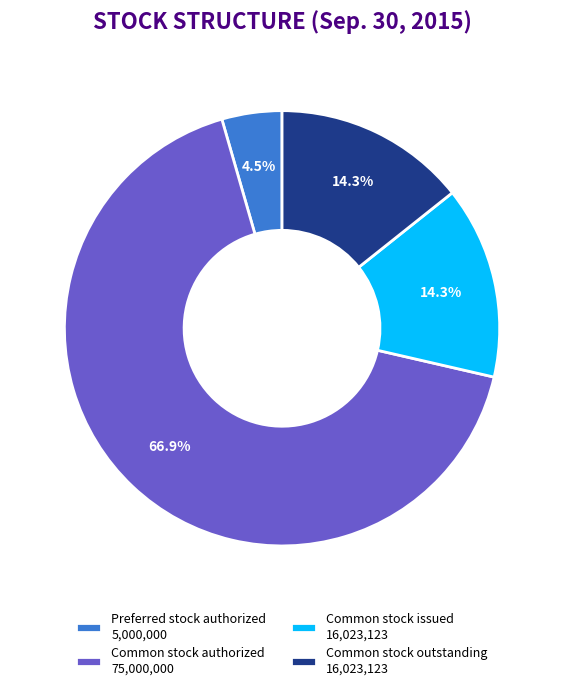

To the nearest percent, what is the difference between the Preferred stock authorized and Common stock outstanding slice percentages?

10%